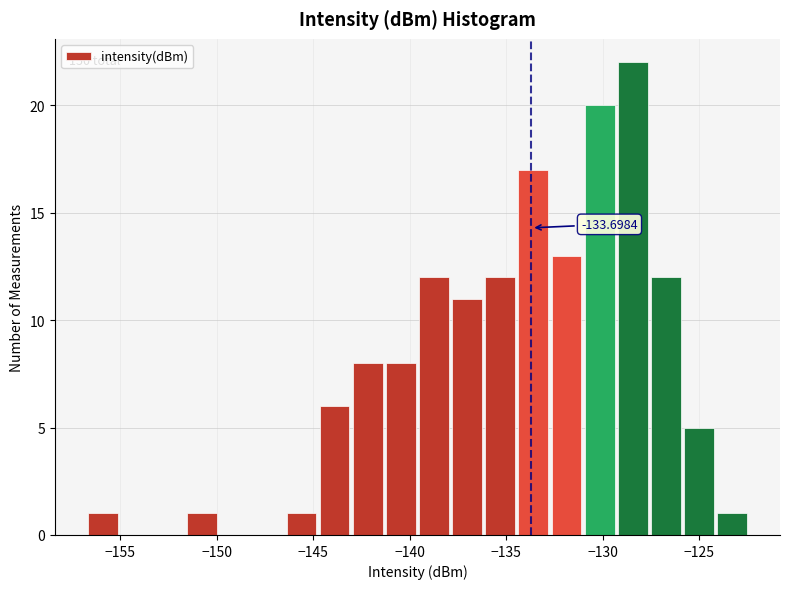

Around what value on the x-axis is the tallest bar? Give the approximate position of its centre, as read against the axis.

-128.5